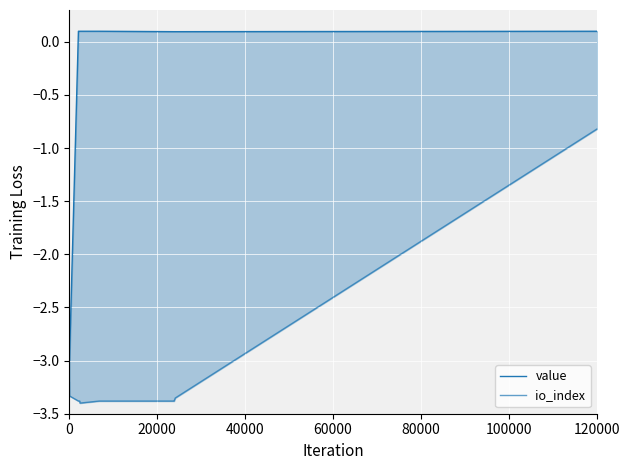

What is the value of the io_index point at the 10th from the left?

-3.4